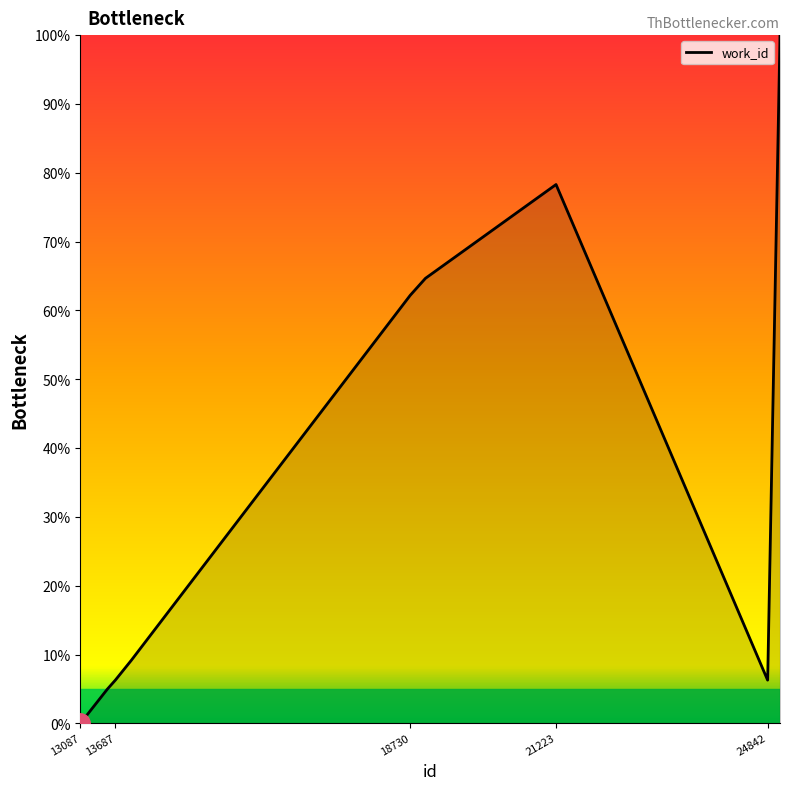

What is the greatest value displayed?

100.0